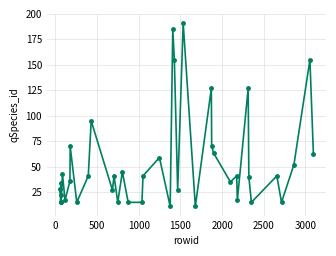

How many points are higher than both their immediate neighbors (excluding endpoints)?

14